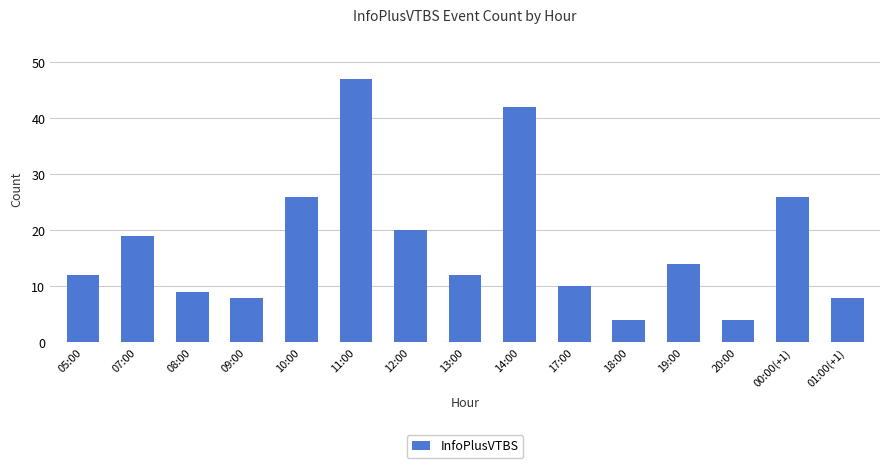

What is the smallest value displayed?

4